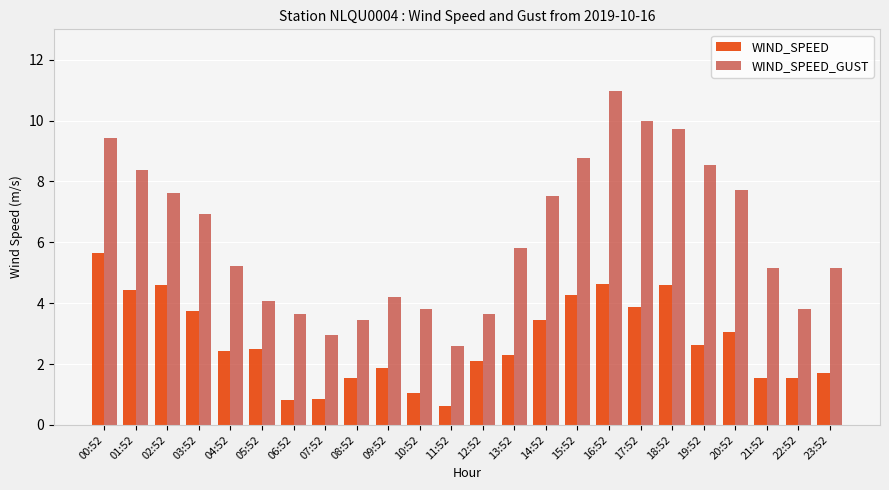

True or false: WIND_SPEED_GUST has a value of 5.2 at 21:52.

True